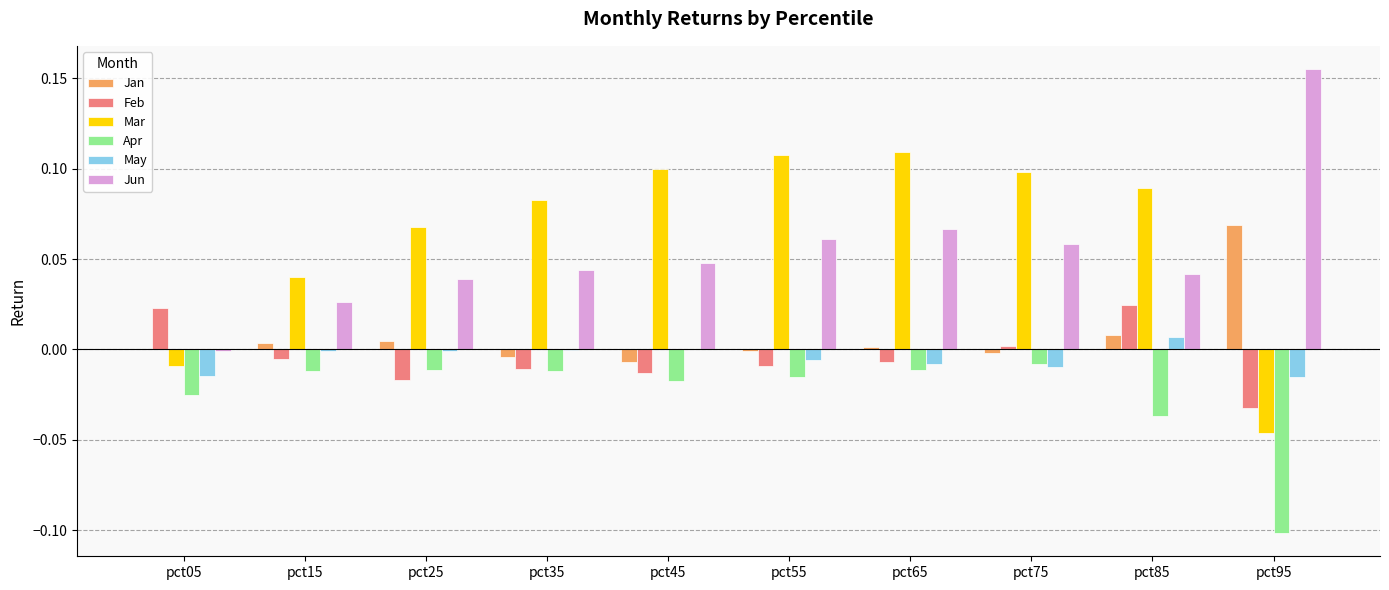

What is the sum of all Apr values?

-0.3